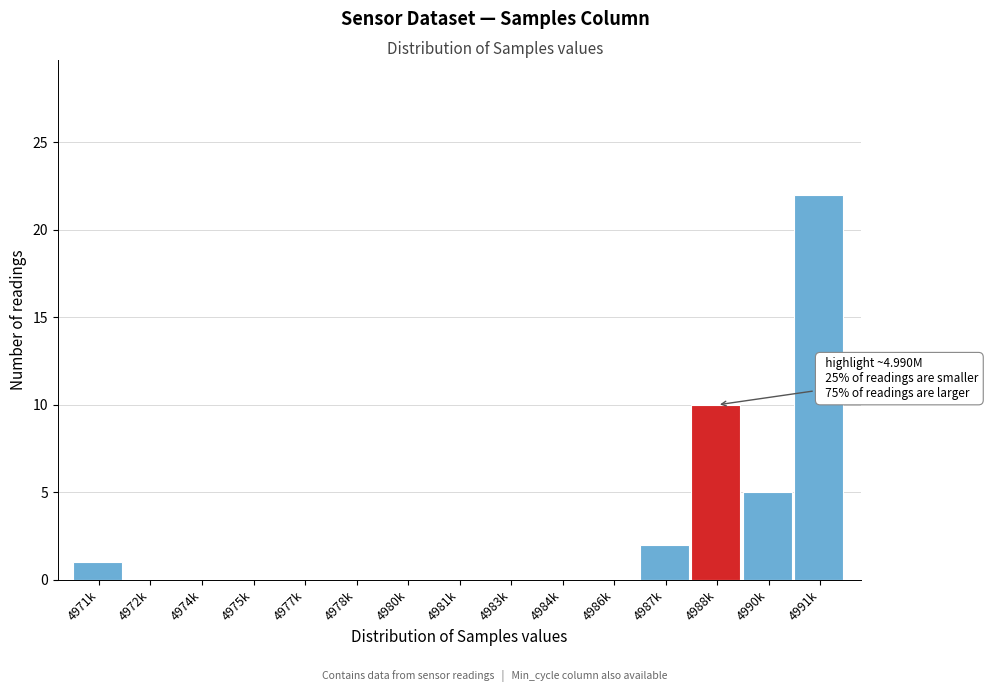

Reading left to right, what are all the values shown in this chart?

4971k=1	4972k=0	4974k=0	4975k=0	4977k=0	4978k=0	4980k=0	4981k=0	4983k=0	4984k=0	4986k=0	4987k=2	4988k=10	4990k=5	4991k=22